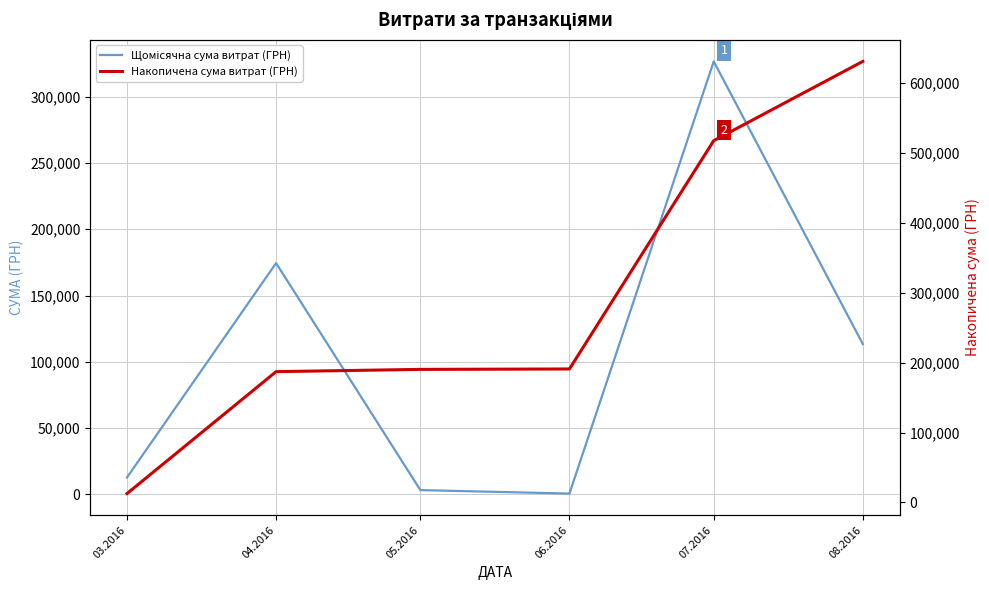

Is it true that Щомісячна сума витрат (ГРН) equals 174434.8 at 04.2016?

True